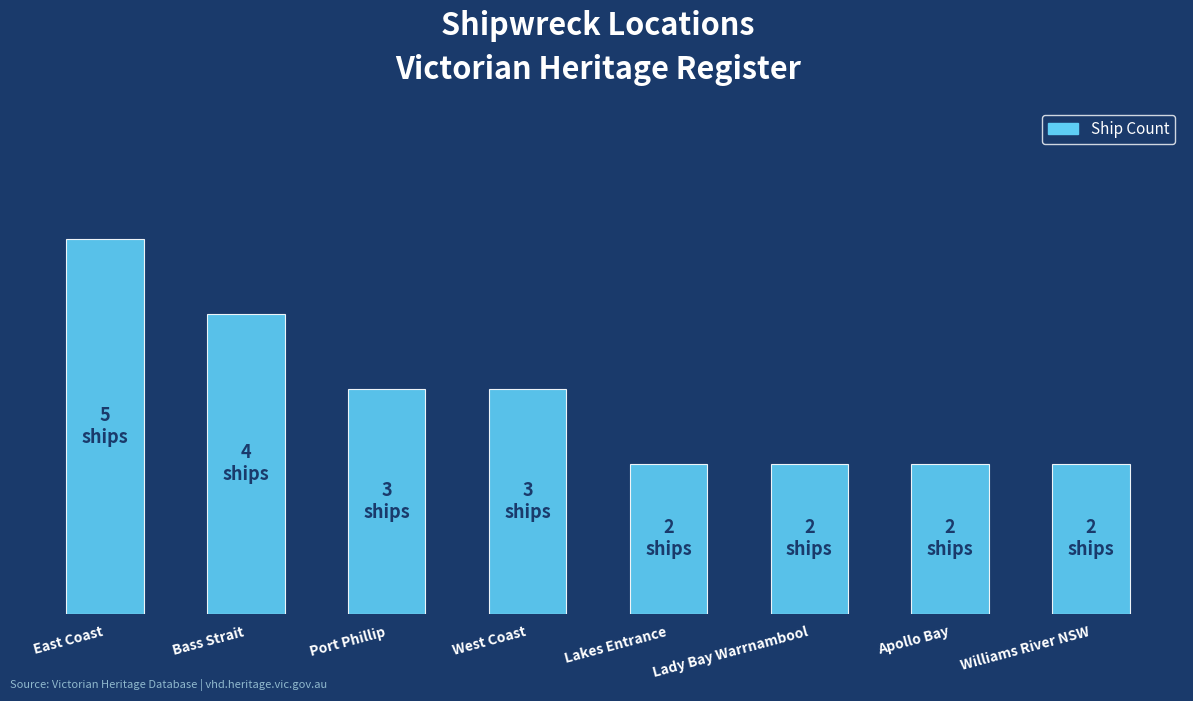

Are the bars horizontal?

No